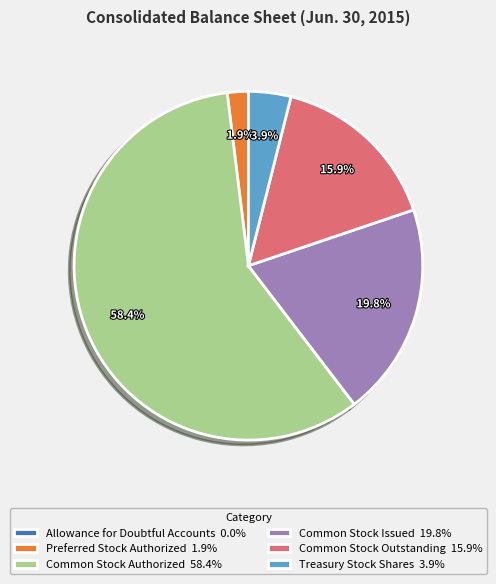

True or false: Common Stock Outstanding accounts for 29% of the total.

False